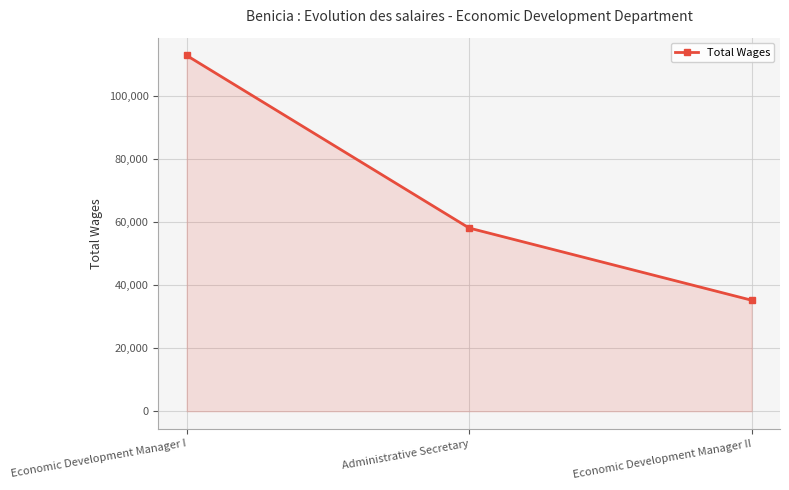

What is the difference between the maximum and second lowest values?

54772